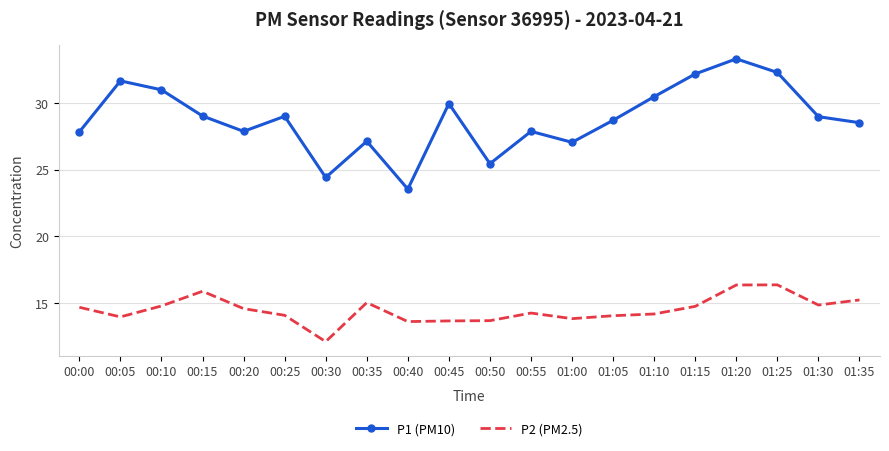

Where does the P2 (PM2.5) series first go above 14?

00:00